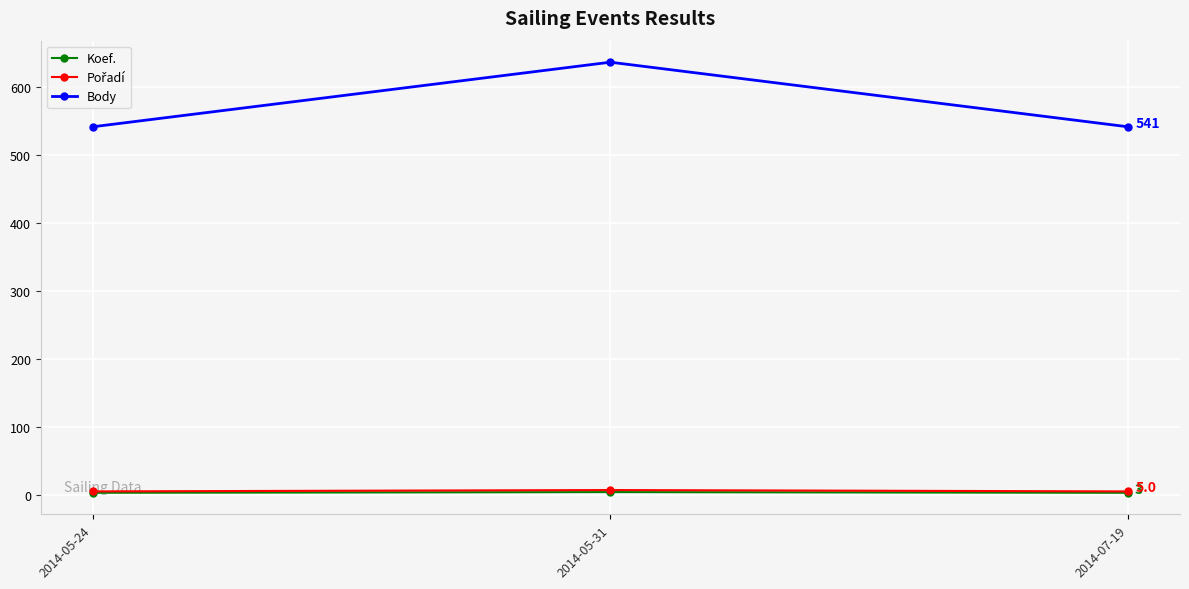

The value of Koef. at 2014-07-19 is 3. True or false?

True